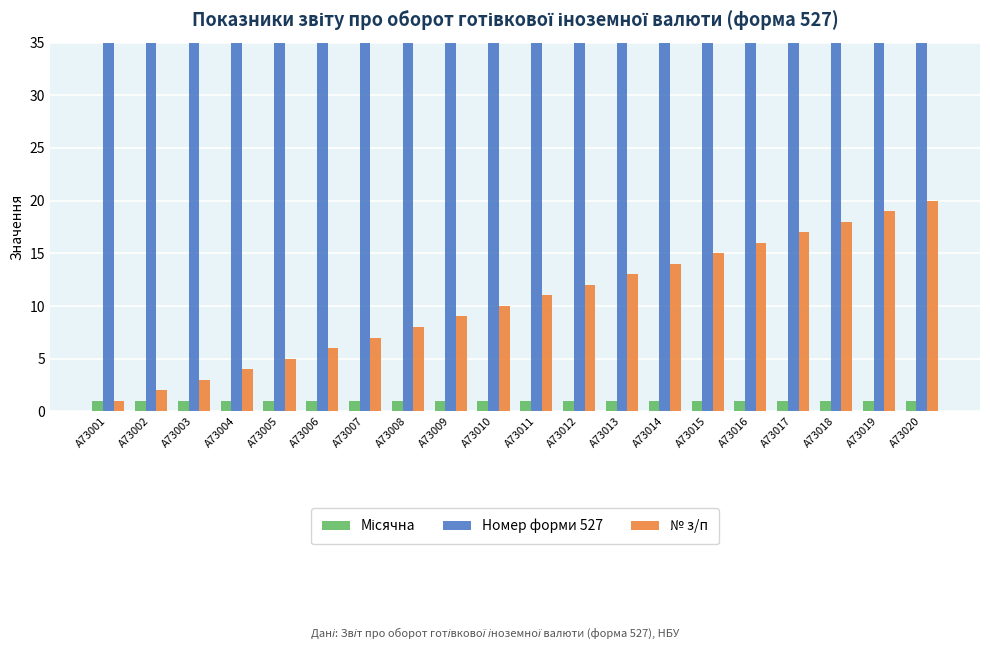

The Номер форми 527 series shows 207 at A73001. True or false?

False